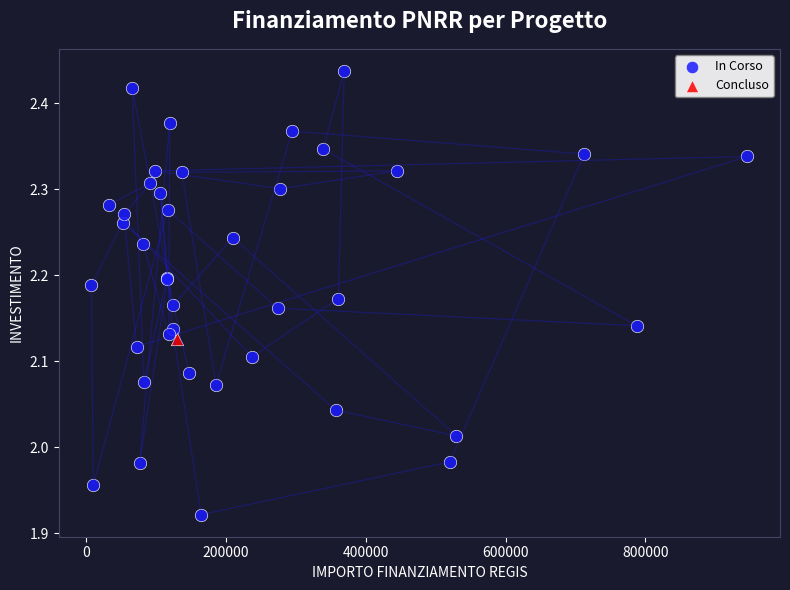

What are all the series names shown in the legend?

In Corso, Concluso